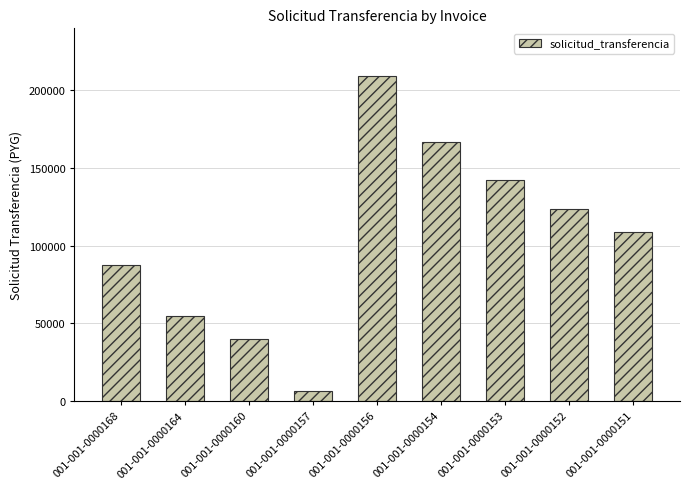

How many values are below 108720?

4